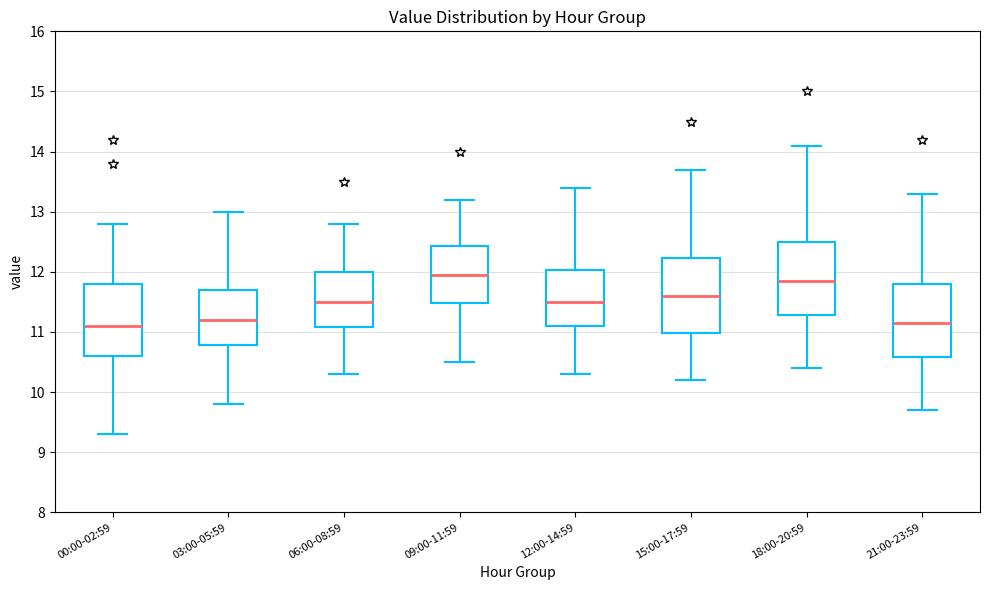

Reading left to right, transcribe this box plot: for each box, give where its median line is, the range the box spans, and where its two whiskers end, as read against the y-axis. The values are not printed on the chart, so give them approximately, as read against the axis.

00:00-02:59: median 11.1, box 10.6 to 11.8, whiskers 9.3 to 12.8
03:00-05:59: median 11.2, box 10.8 to 11.7, whiskers 9.8 to 13.0
06:00-08:59: median 11.5, box 11.1 to 12.0, whiskers 10.3 to 12.8
09:00-11:59: median 12.0, box 11.5 to 12.4, whiskers 10.5 to 13.2
12:00-14:59: median 11.5, box 11.1 to 12.0, whiskers 10.3 to 13.4
15:00-17:59: median 11.6, box 11.0 to 12.2, whiskers 10.2 to 13.7
18:00-20:59: median 11.9, box 11.3 to 12.5, whiskers 10.4 to 14.1
21:00-23:59: median 11.2, box 10.6 to 11.8, whiskers 9.7 to 13.3